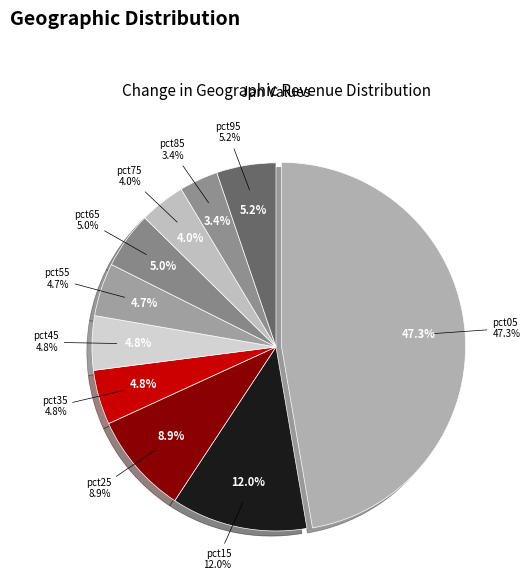

What is the largest slice in the pie chart?

pct05